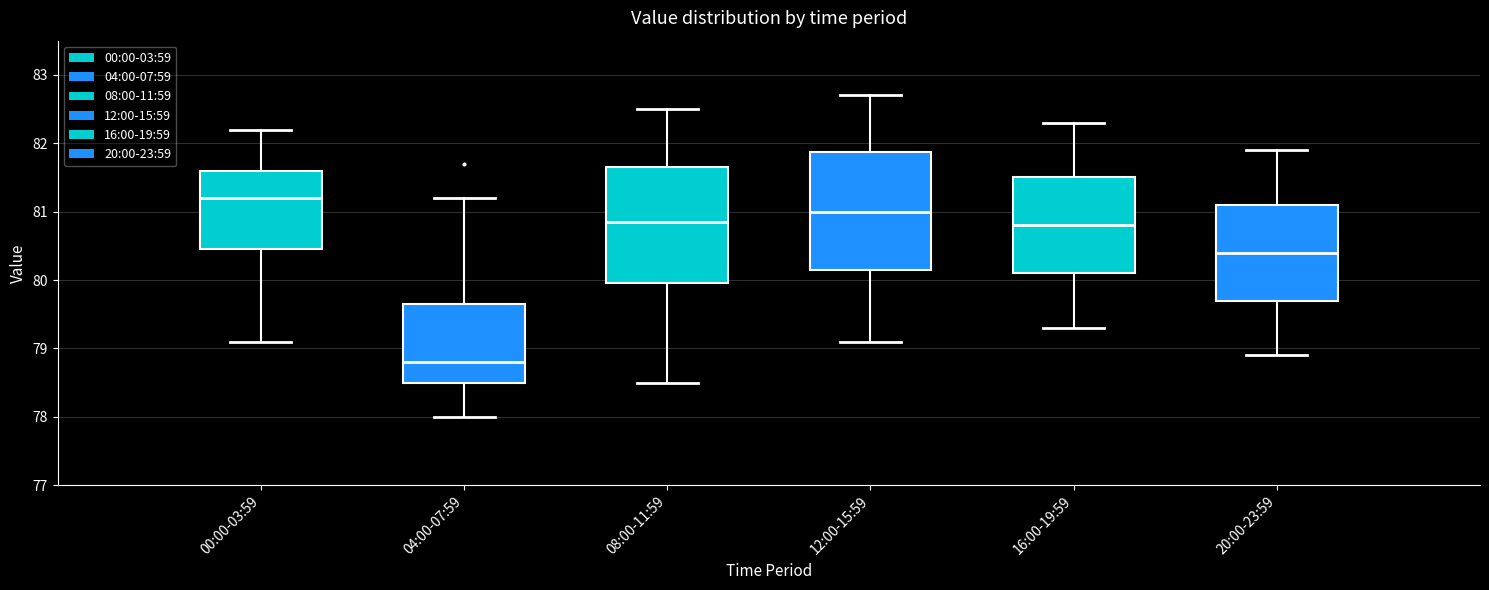

Where is the lower edge of the box for 20:00-23:59 on the y-axis? The values are not printed on the chart, so give them approximately, as read against the axis.

79.7